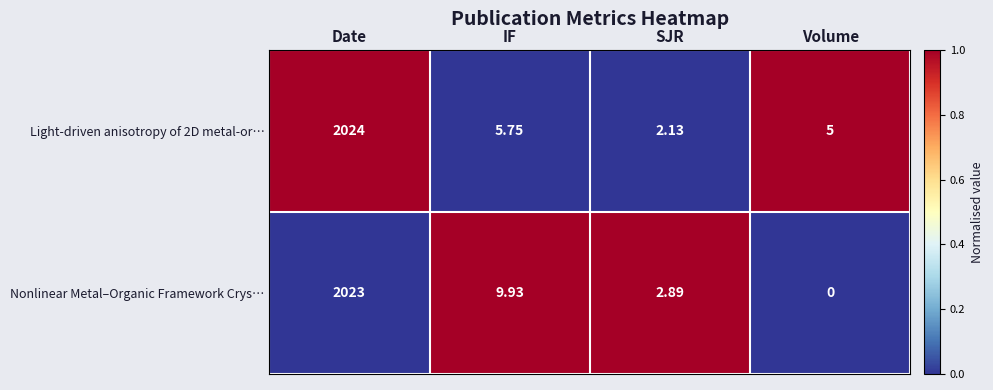

List the labels in order of Nonlinear Metal–Organic Framework Crys… value, largest first.

Date, IF, SJR, Volume